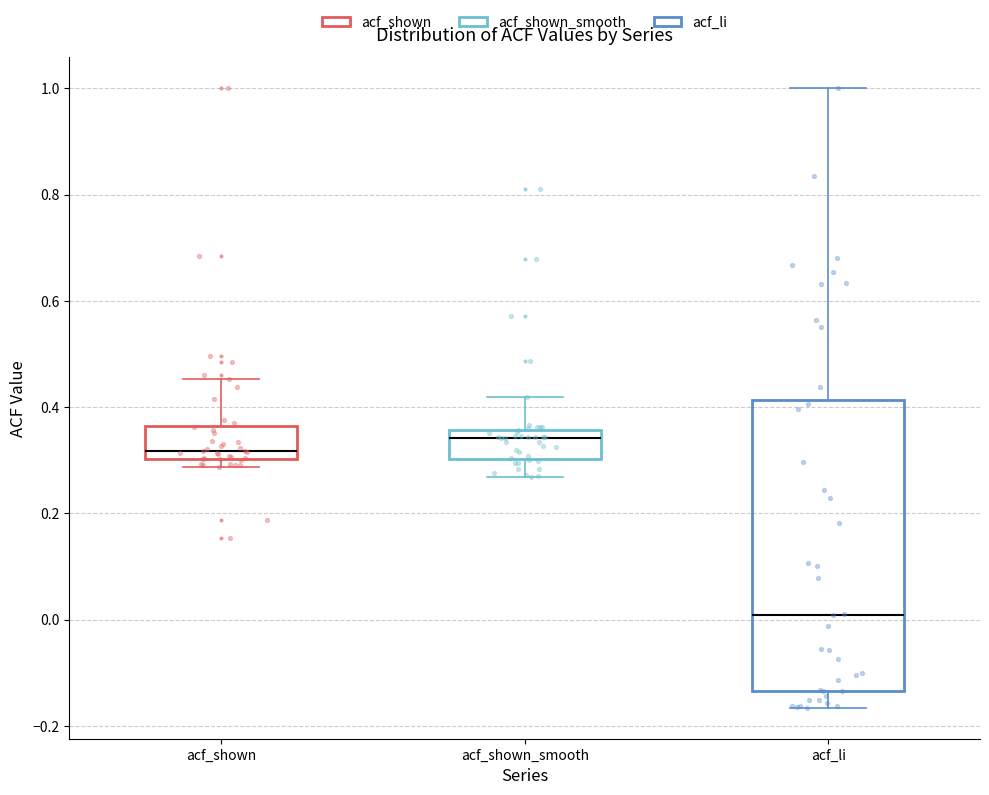

Which box's median line is the highest?

acf_shown_smooth